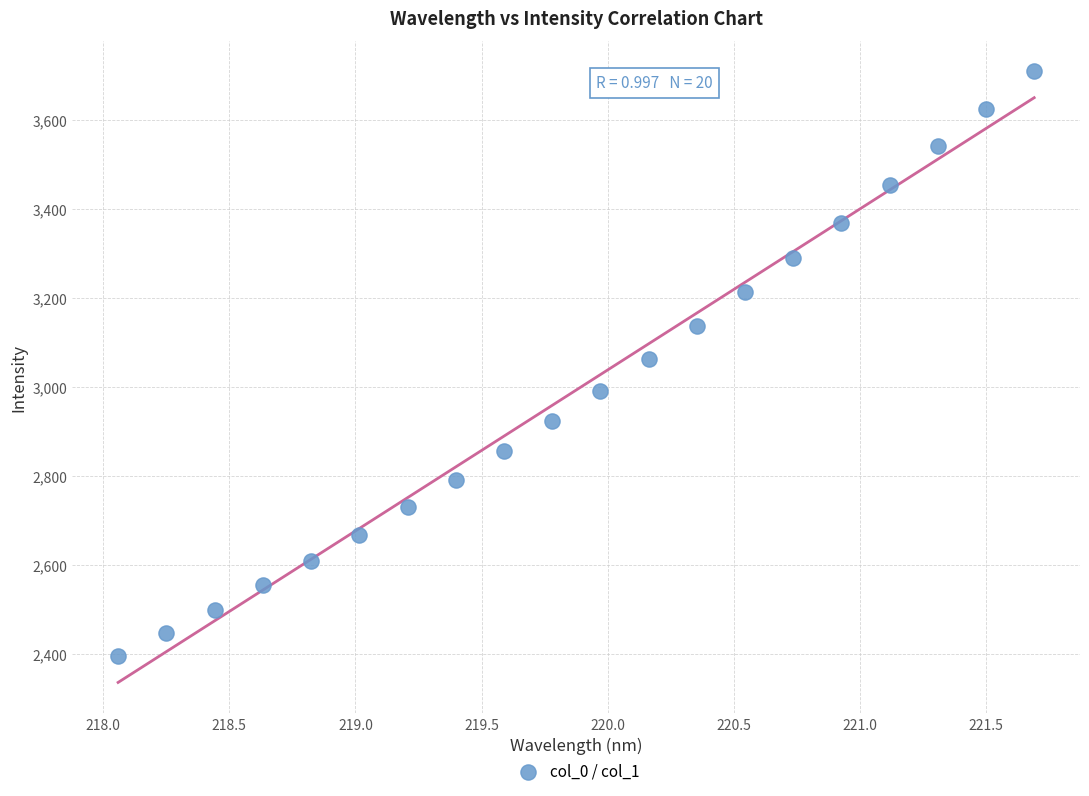

What is the range of X values (max minus min)?

3.6